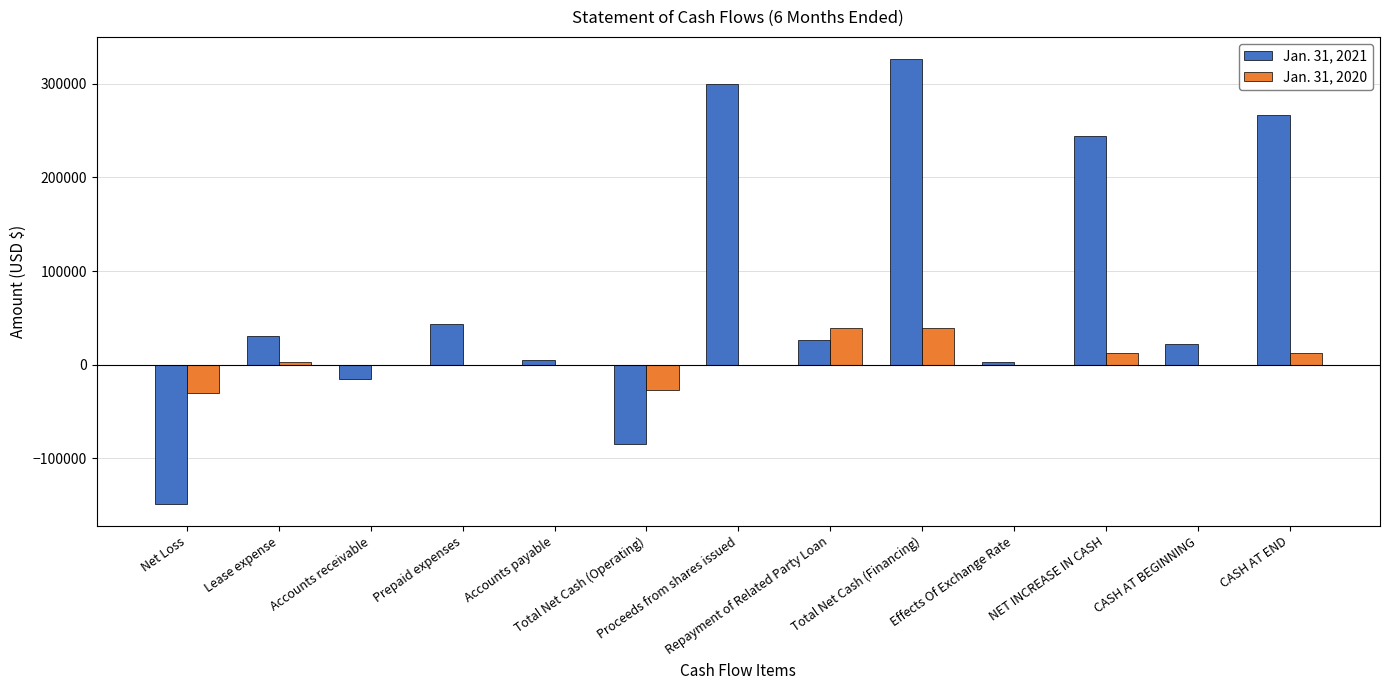

Does the chart contain stacked bars?

No